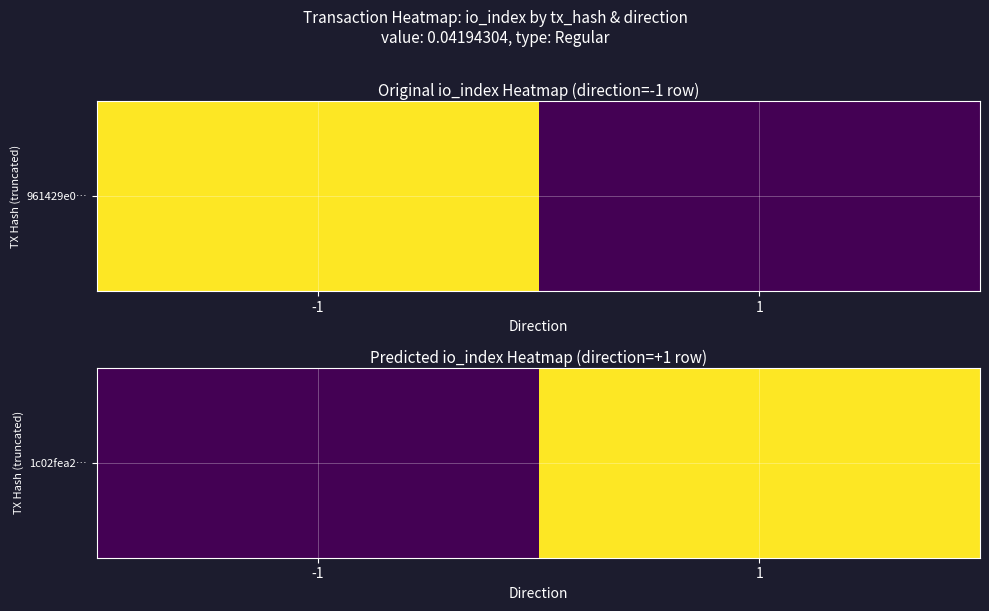

How many data points are less than 4?

1